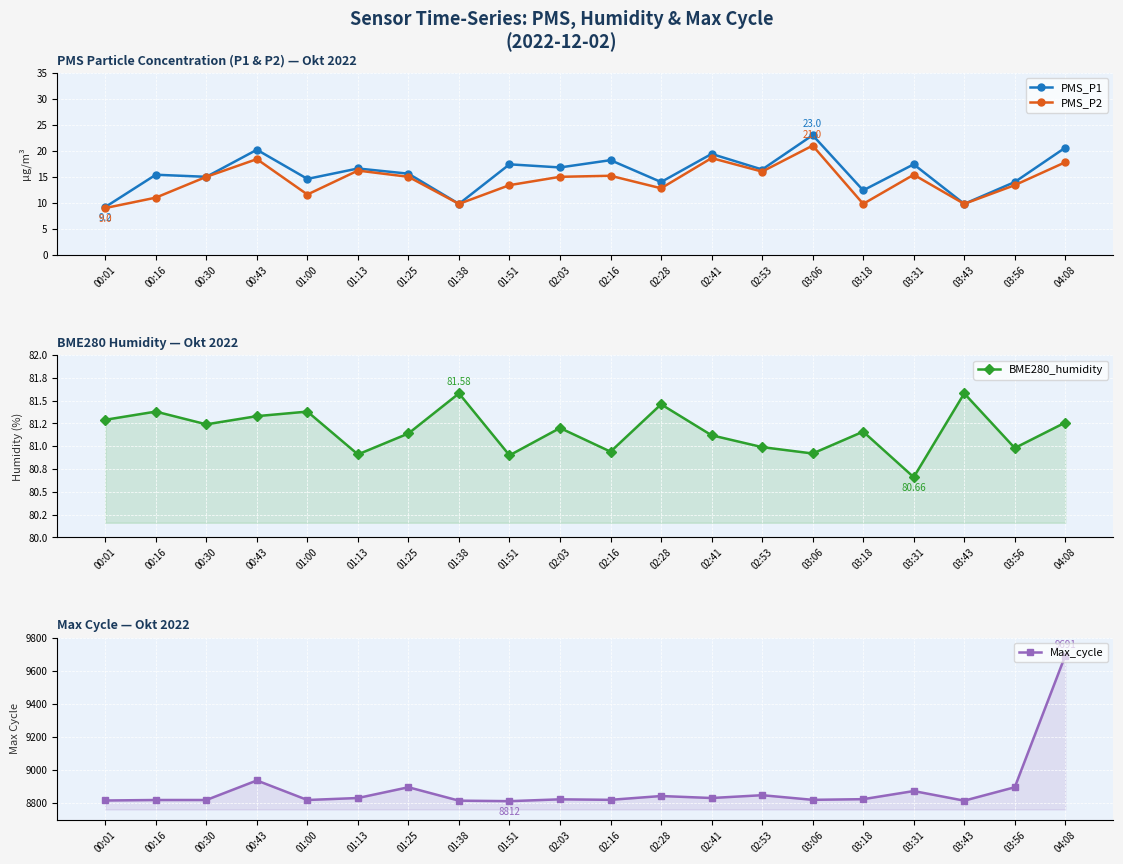

Between 01:51 and 01:38, which is larger?

01:51